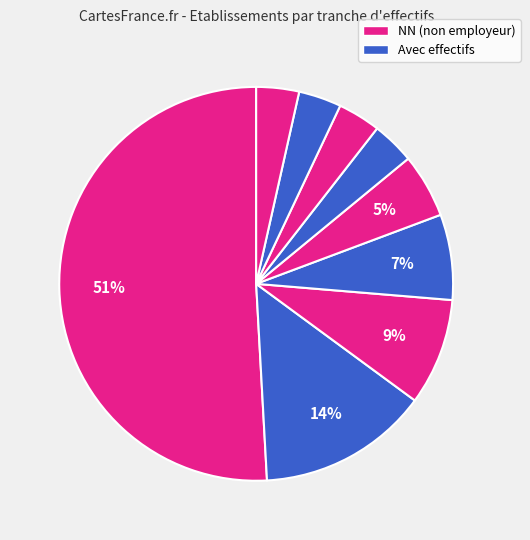

Count the number of slices in the pie.

9